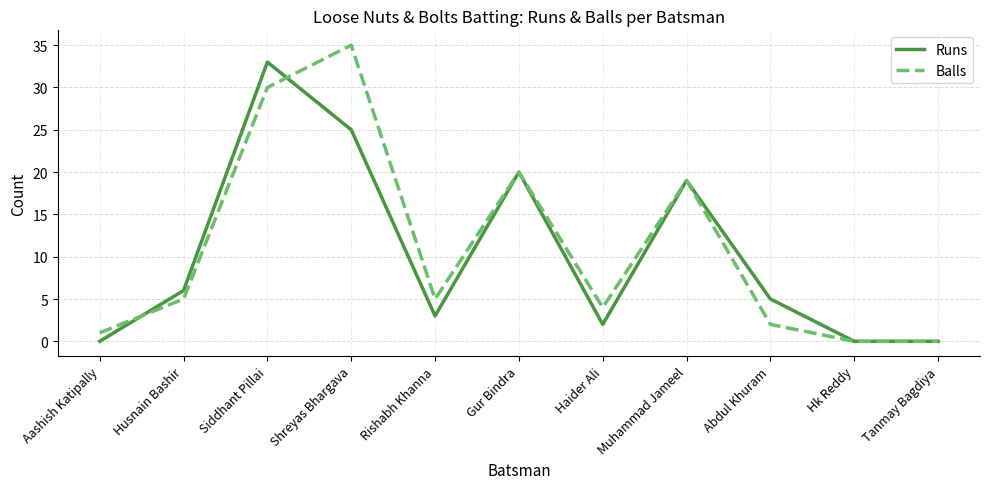

Reading left to right, what are all the values shown in this chart?

Runs: Aashish Katipally=0	Husnain Bashir=6	Siddhant Pillai=33	Shreyas Bhargava=25	Rishabh Khanna=3	Gur Bindra=20	Haider Ali=2	Muhammad Jameel=19	Abdul Khuram=5	Hk Reddy=0	Tanmay Bagdiya=0
Balls: Aashish Katipally=1	Husnain Bashir=5	Siddhant Pillai=30	Shreyas Bhargava=35	Rishabh Khanna=5	Gur Bindra=20	Haider Ali=4	Muhammad Jameel=19	Abdul Khuram=2	Hk Reddy=0	Tanmay Bagdiya=0